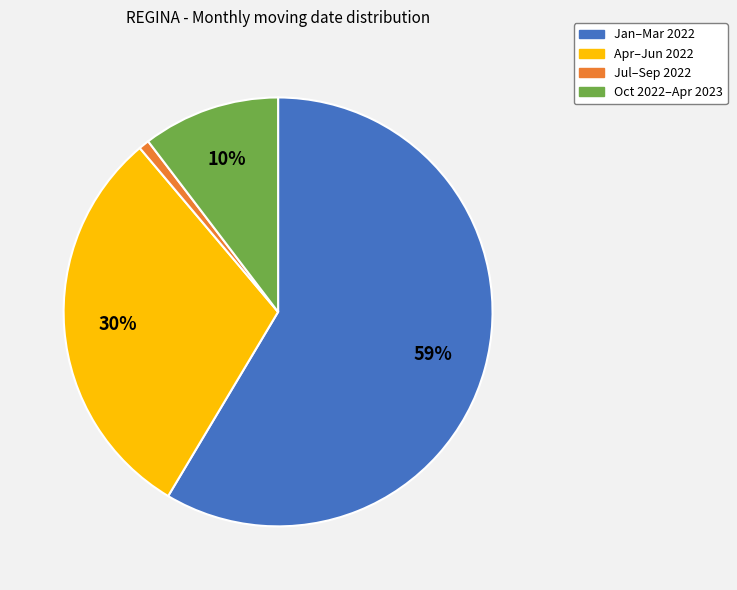

Combined, do Oct 2022–Apr 2023 and Jul–Sep 2022 account for over 50%?

No